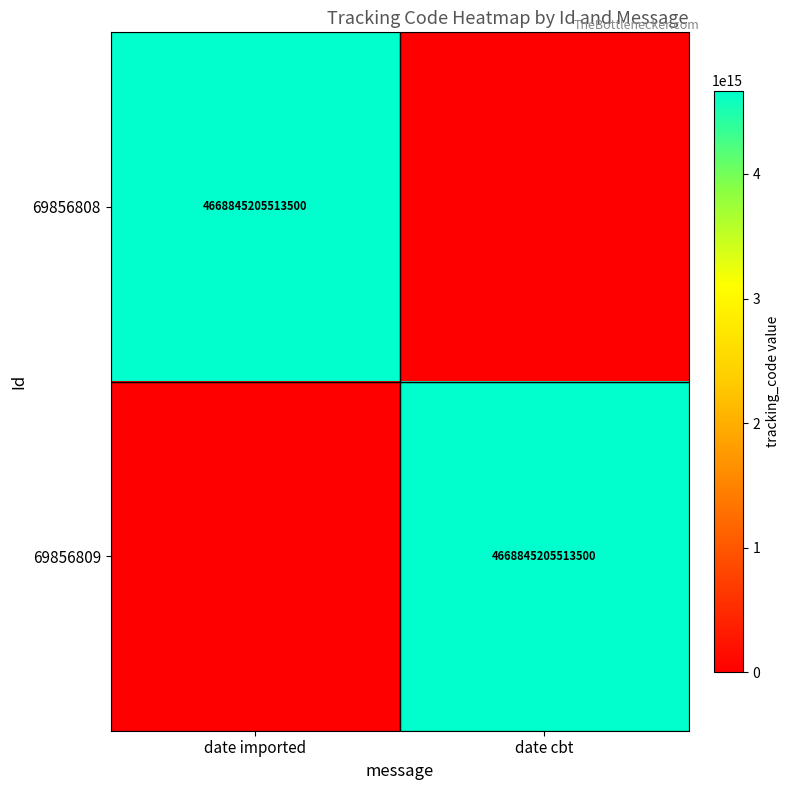

True or false: 69856808 has a value of 4668845205513500 at date imported.

True